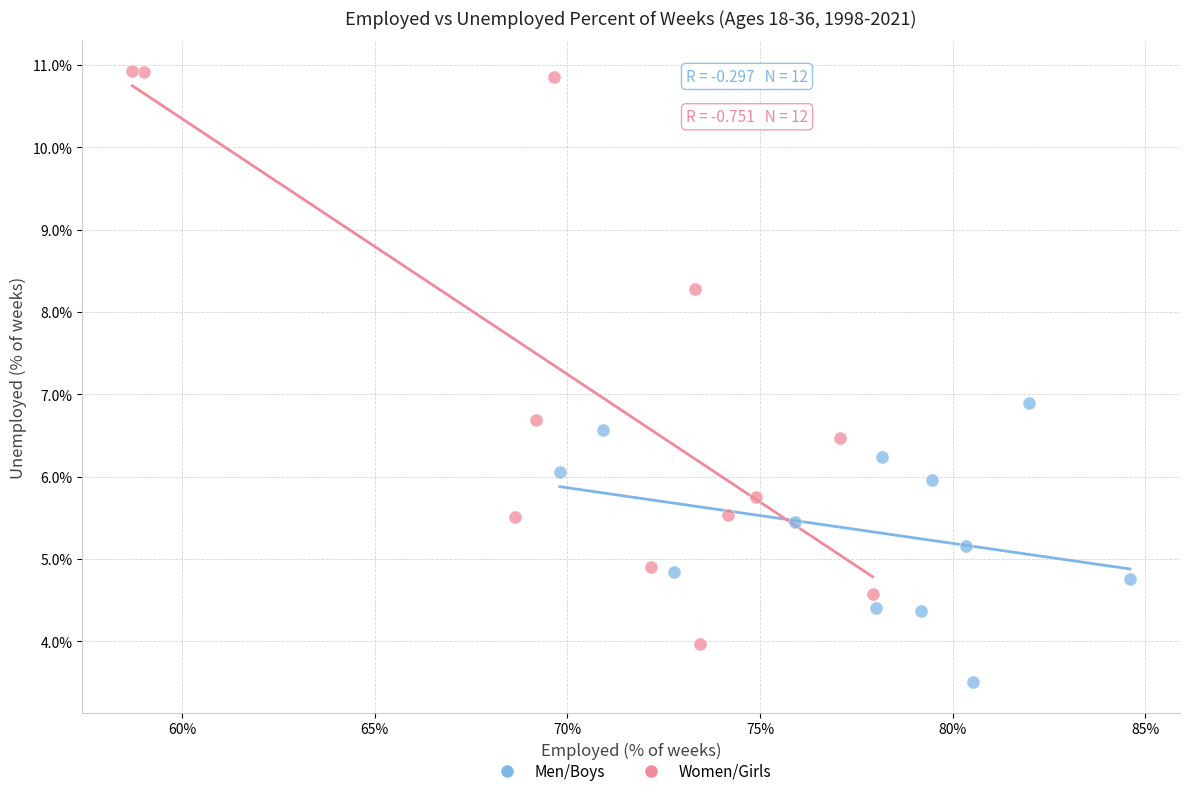

Which series reaches the maximum Y coordinate?

Women/Girls